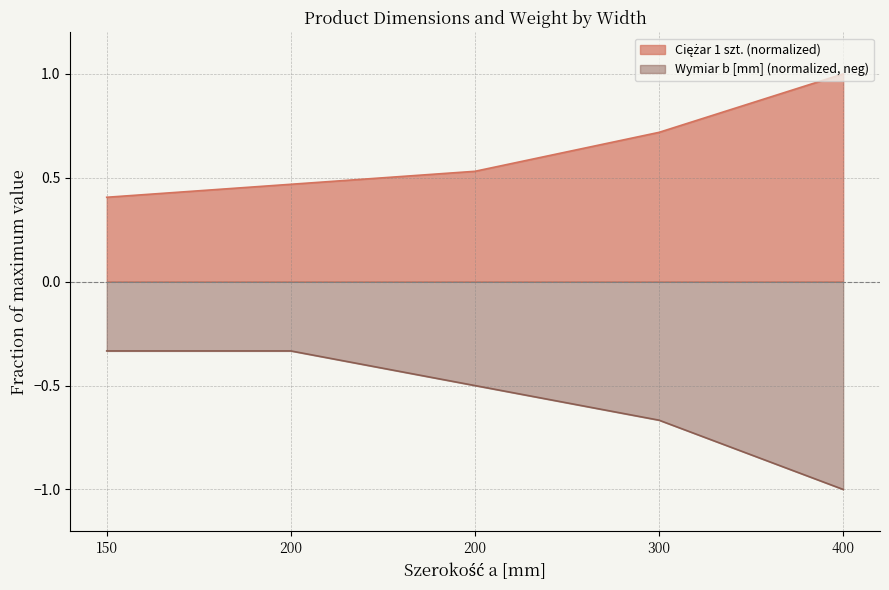

Which series has the largest total across all categories?

Ciężar 1 szt.